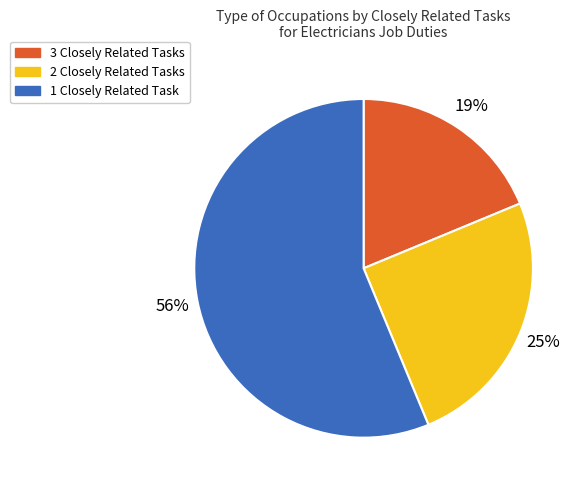

Between 3 Closely Related Tasks and 2 Closely Related Tasks, which is larger?

2 Closely Related Tasks